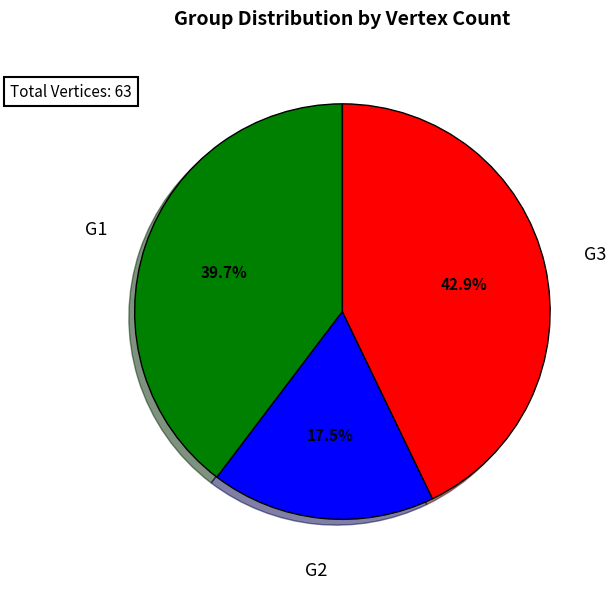

Is there any slice that represents more than half of the pie?

No